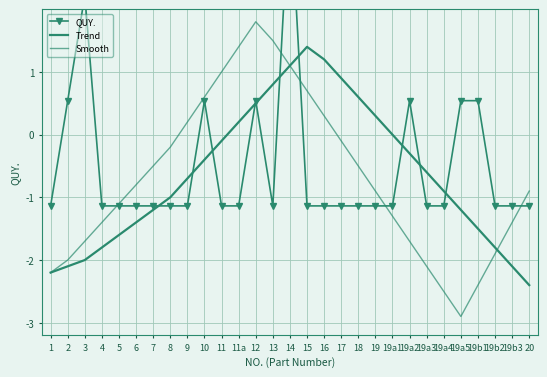

True or false: Trend has a value of -1.0 at 8.

True